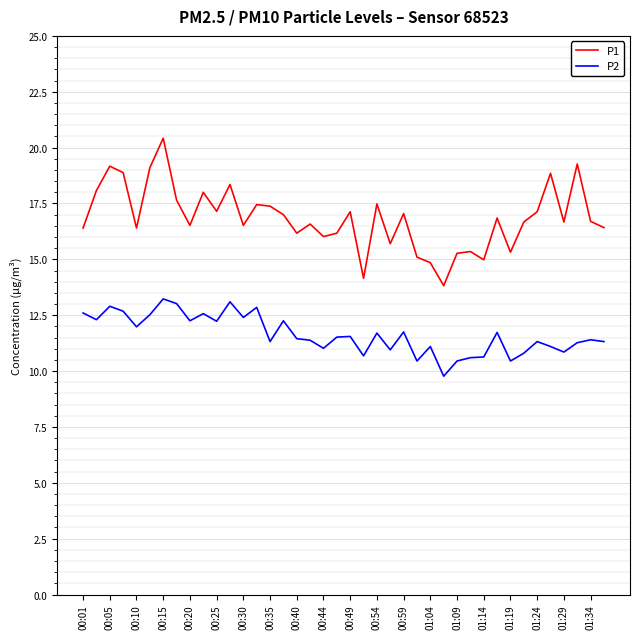

True or false: P1 and P2 intersect in this chart.

False